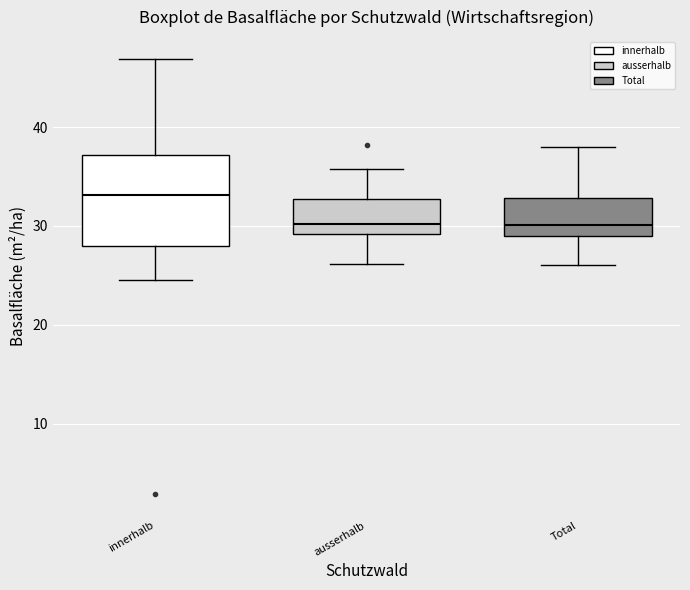

Where is the upper edge of the box for Total on the y-axis? The values are not printed on the chart, so give them approximately, as read against the axis.

33